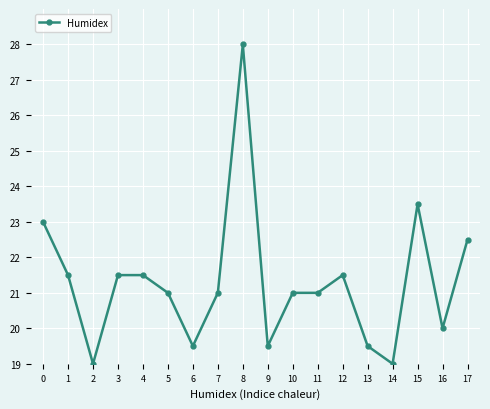

Is it true that the value at 11 is 13.0?

False